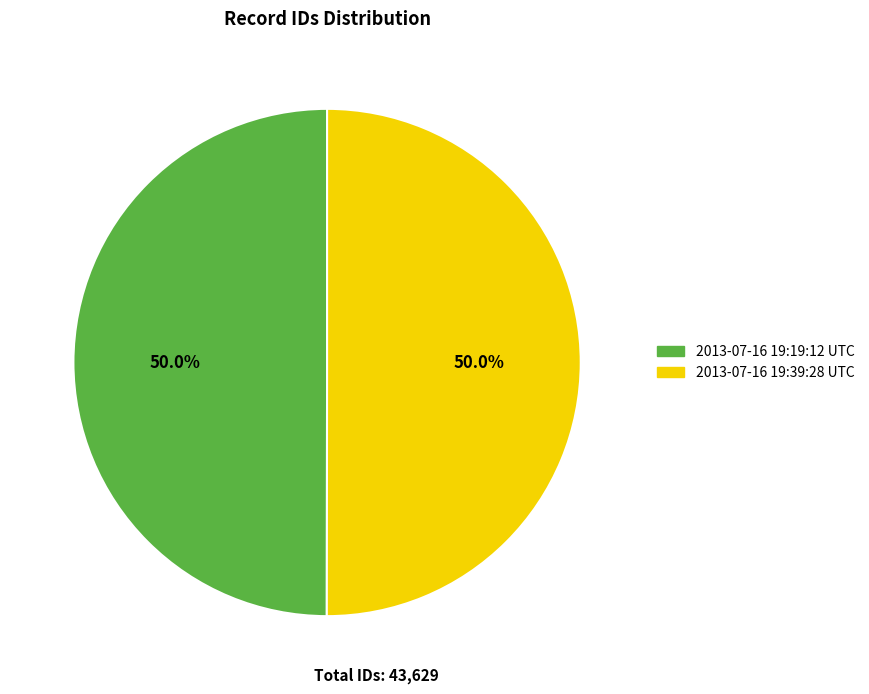

How much of the chart is everything except 2013-07-16 19:19:12 UTC?

50.0%